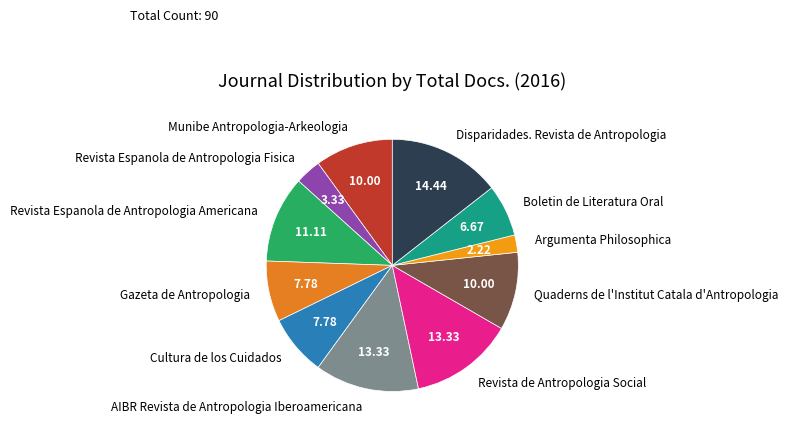

The Cultura de los Cuidados slice represents 8% of the pie. True or false?

True